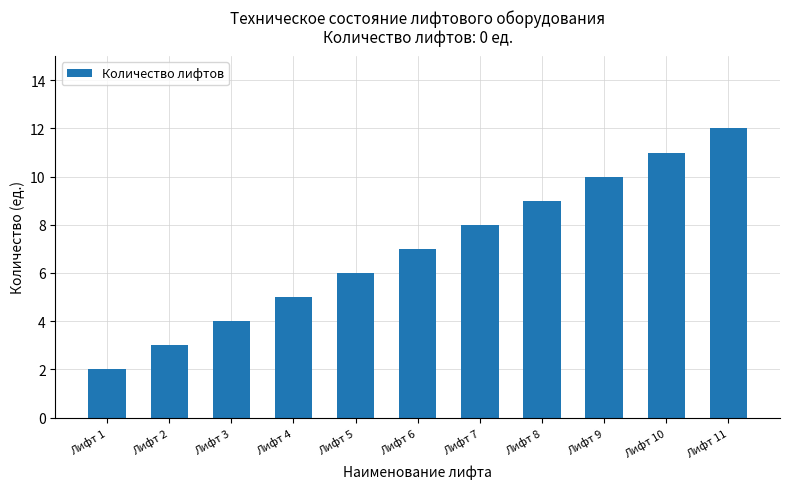

True or false: the data shows 4 at Лифт 7.

False